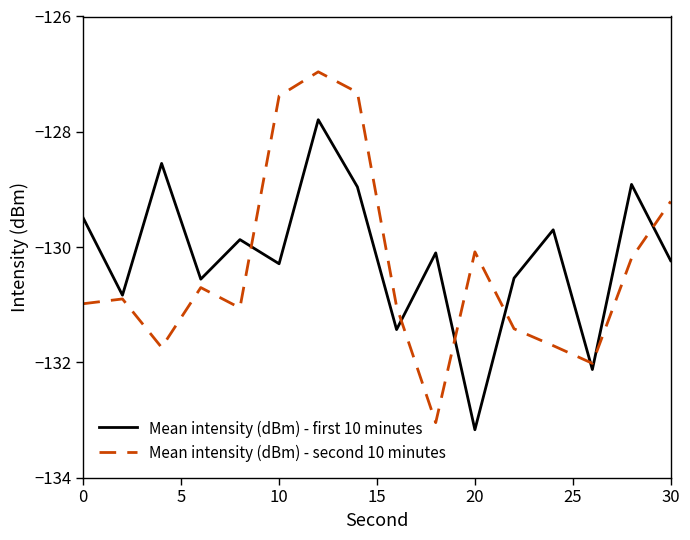

What is the greatest value displayed?

-127.0